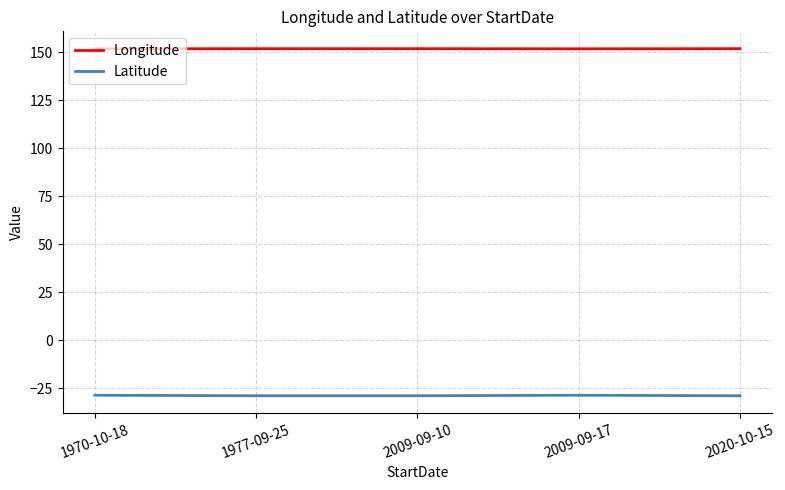

At how many categories does at least one series exceed 138?

5